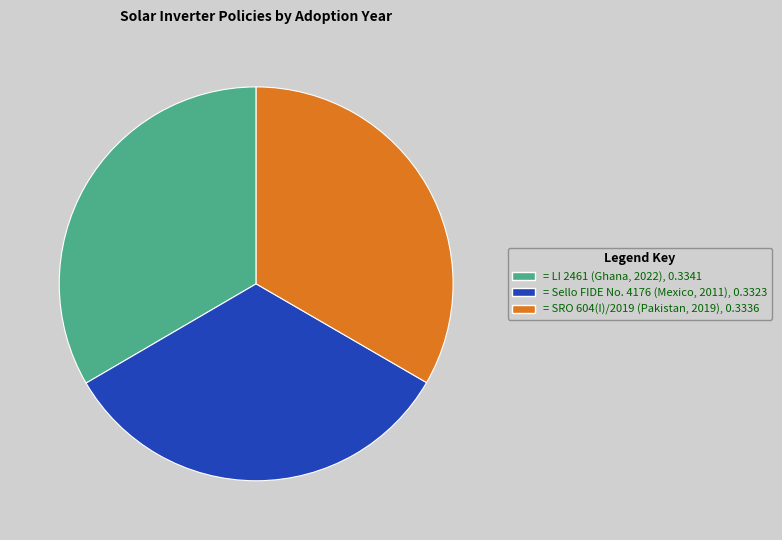

Does any single category account for the majority?

No